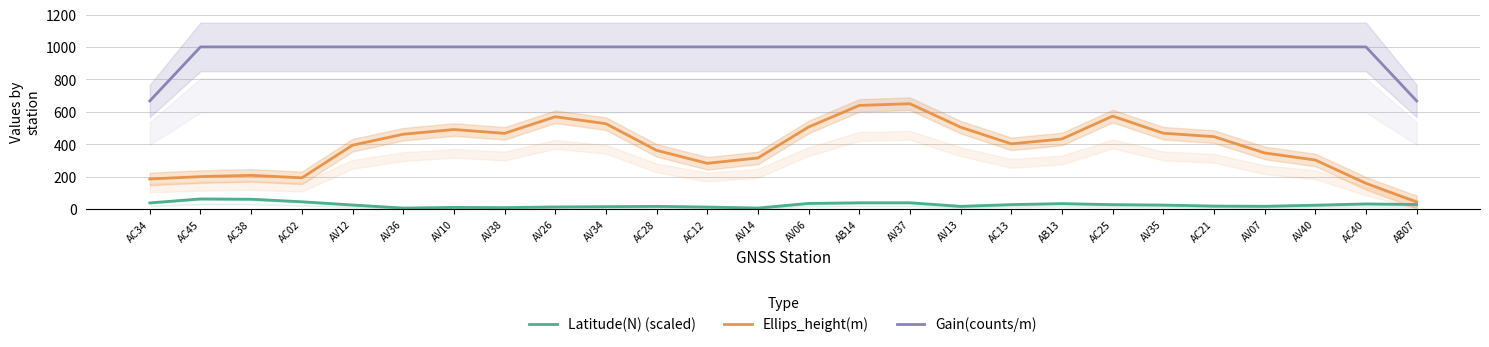

True or false: Ellips_height(m) and Gain(counts/m) cross at least once.

False